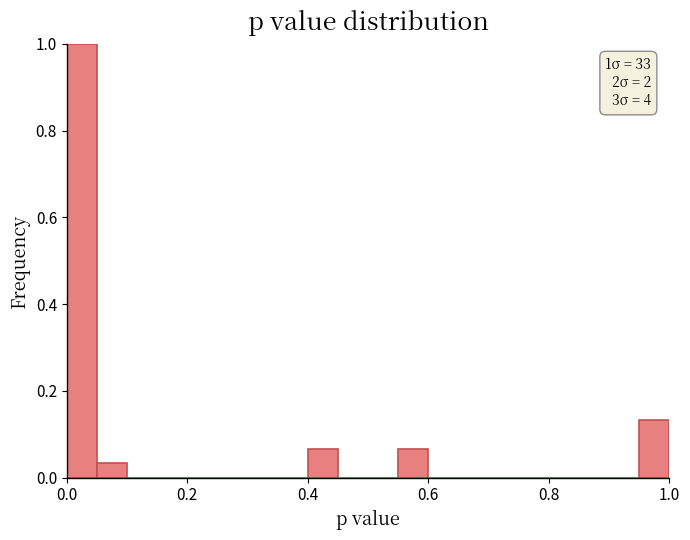

Read against the x-axis, roughly where is the centre of the tallest bar?

0.02